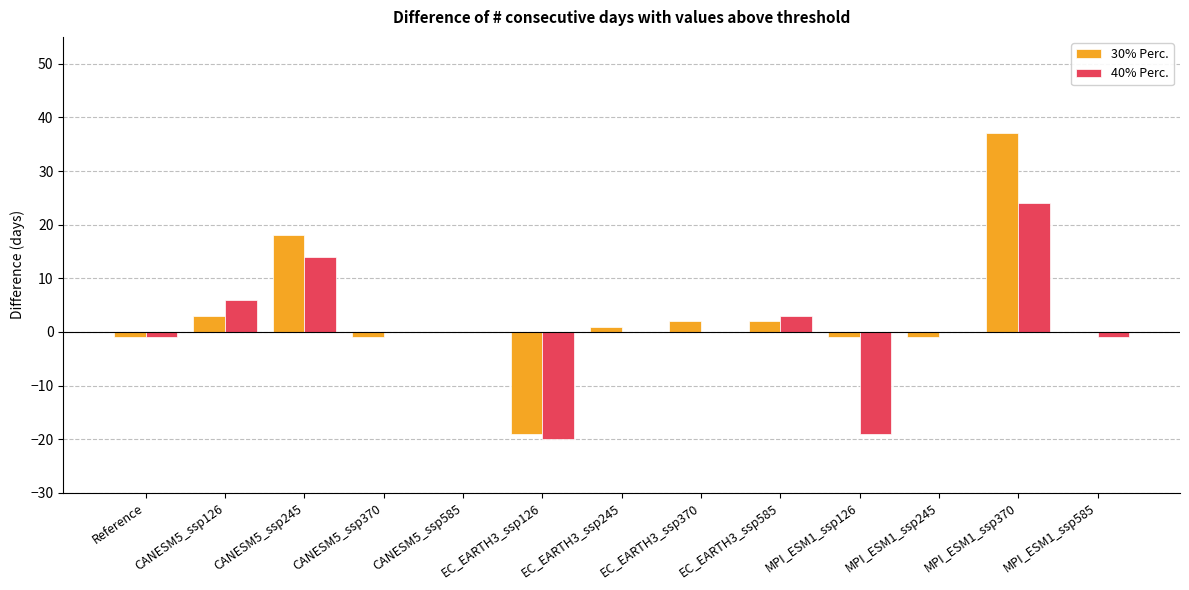

Is the value of 40% Perc. at CANESM5_ssp245 greater than the value of 30% Perc. at CANESM5_ssp126?

Yes